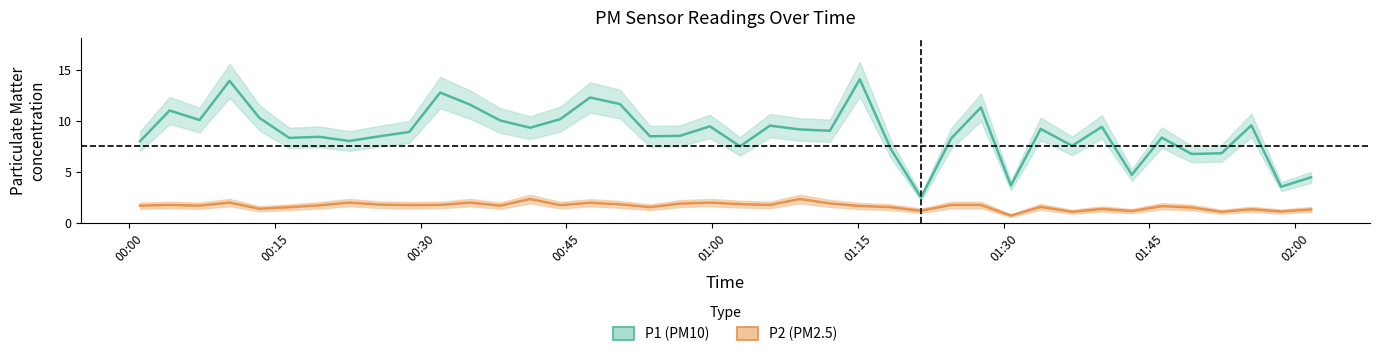

Reading right to left, what are all the values shown in this chart?

P1: 4.5	3.5	9.6	6.8	6.8	8.3	4.7	9.4	7.5	9.2	3.7	11.3	8.3	2.5	7.2	14.1	9.0	9.2	9.5	7.5	9.4	8.5	8.5	11.6	12.3	10.2	9.3	10.0	11.6	12.8	8.9	8.5	8.0	8.4	8.3	10.3	13.9	10.1	11.0	8.0
P2: 1.3	1.1	1.4	1.1	1.5	1.6	1.2	1.4	1.1	1.6	0.7	1.8	1.8	1.2	1.6	1.7	1.9	2.4	1.8	1.9	2.0	1.9	1.6	1.8	2.0	1.8	2.4	1.7	2.0	1.8	1.8	1.8	2.0	1.7	1.6	1.4	2.0	1.7	1.8	1.7